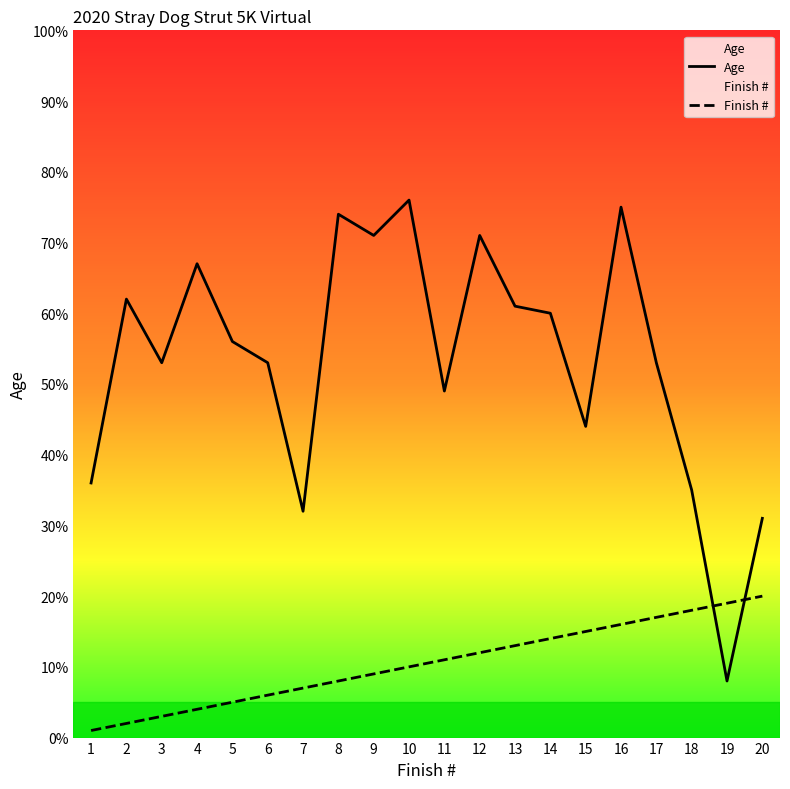

What is the difference between the maximum and minimum values in the Age series?

68